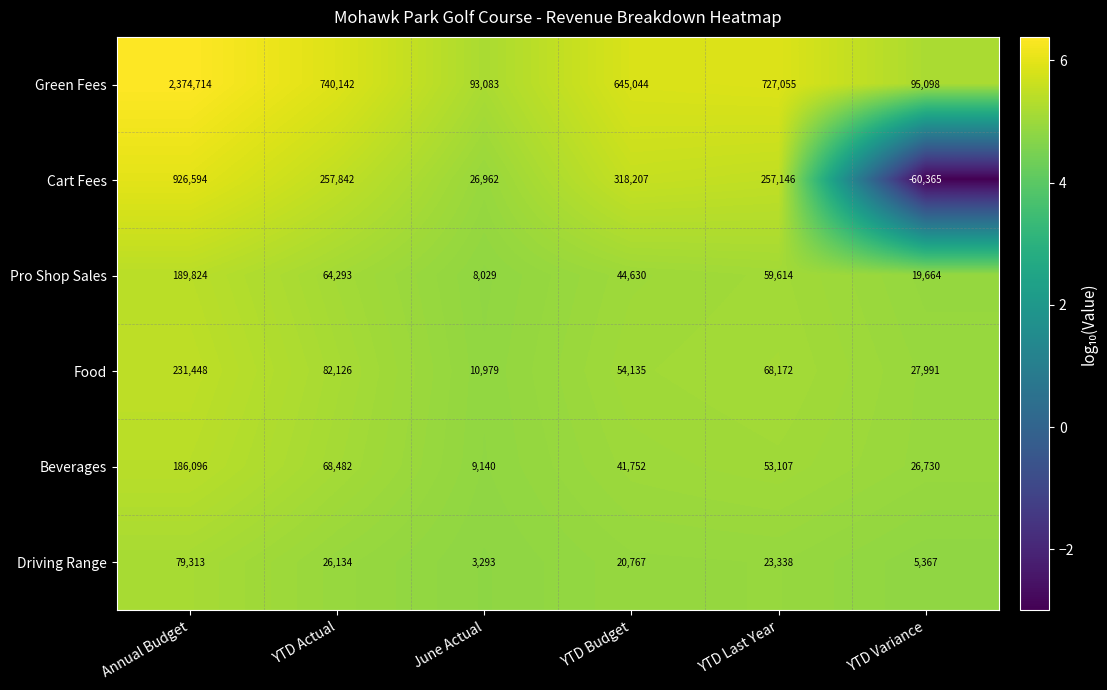

What is the total value across all series at YTD Actual?

1239019